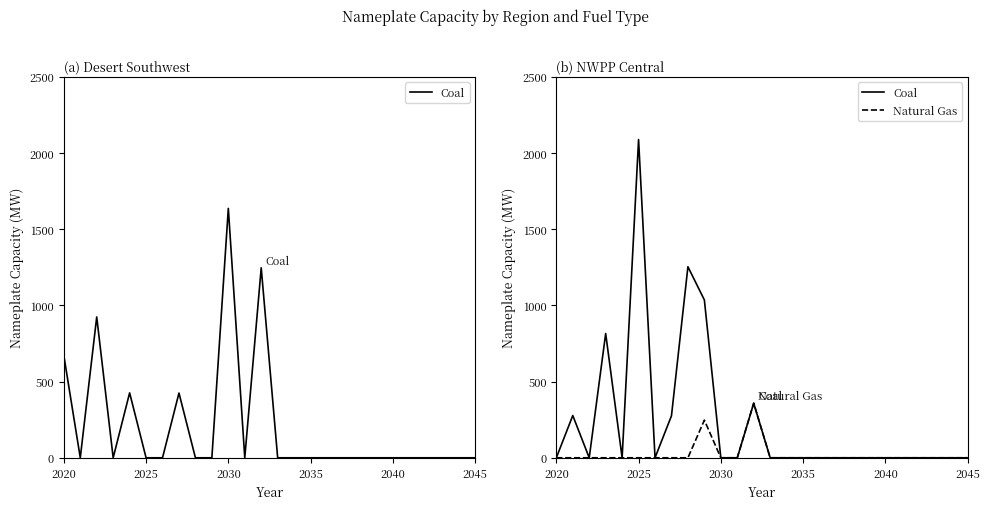

True or false: Natural Gas and Coal intersect in this chart.

False